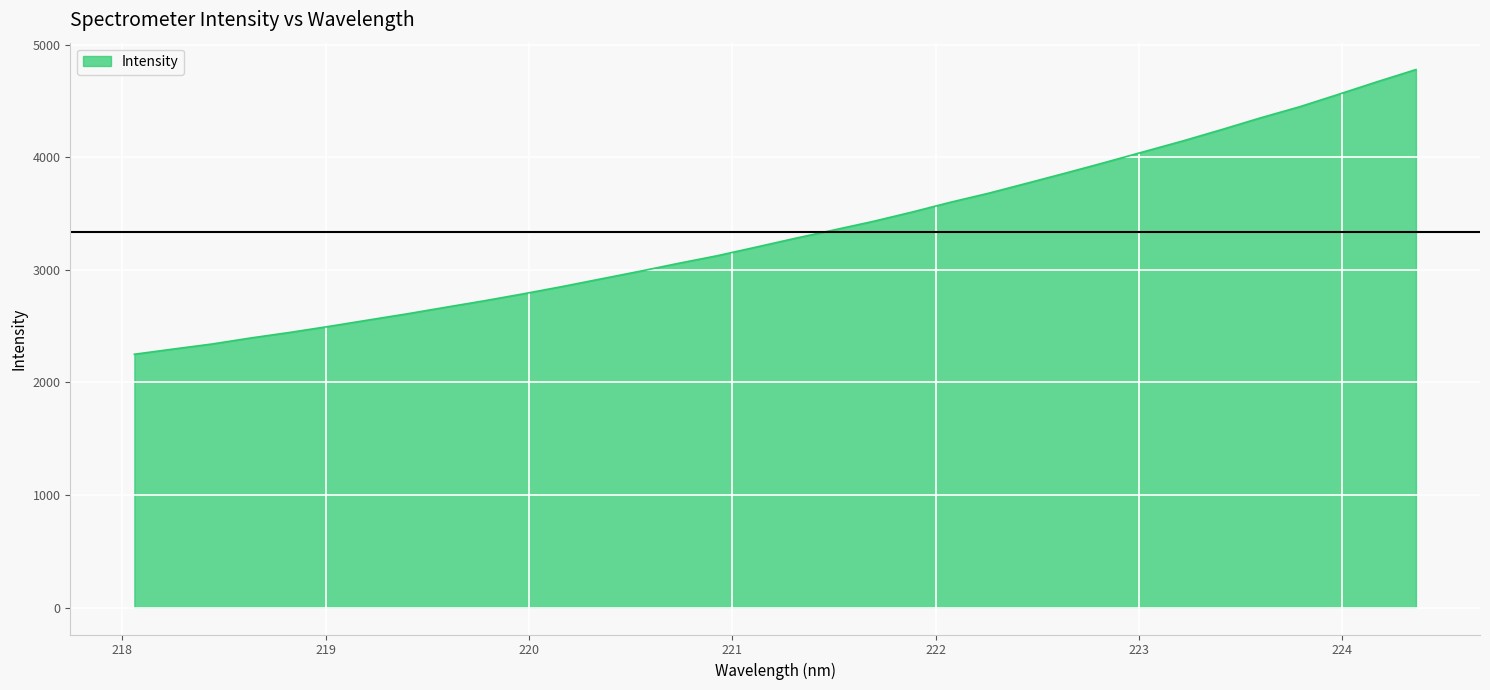

True or false: there are more than 0 points higher than both neighbors.

False